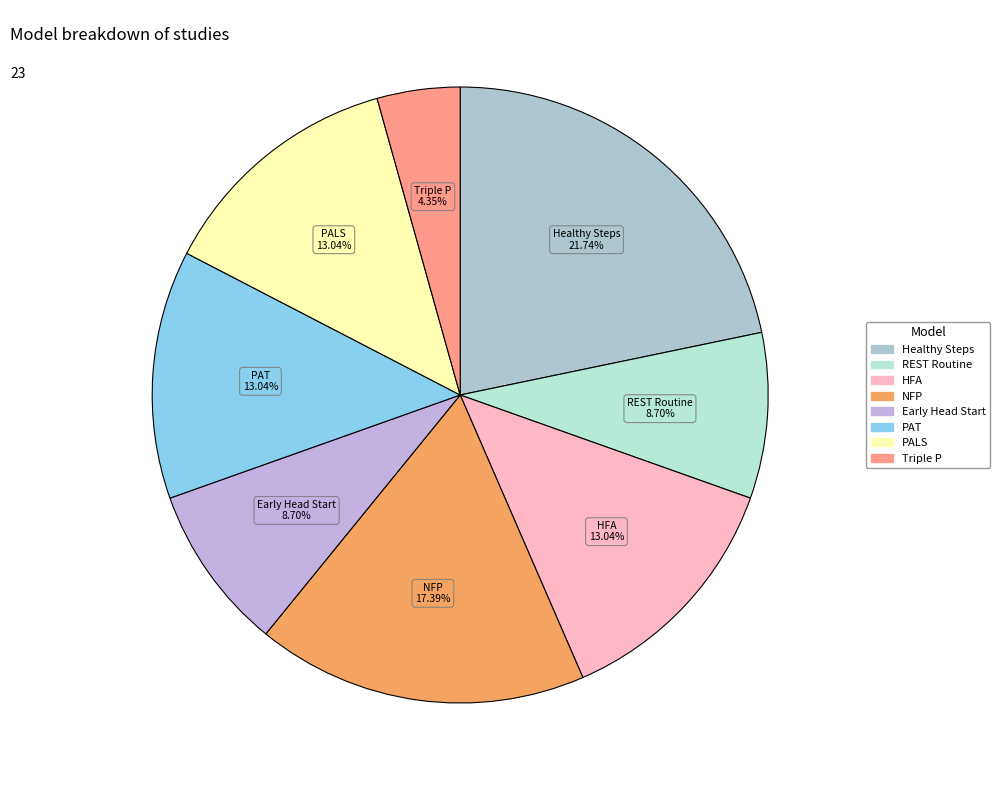

Rank the categories by value from highest to lowest.

Healthy Steps (National Evaluation 1996), Nurse-Family Partnership (NFP), Healthy Families America (HFA), Parents as Teachers (PAT), Play and Learning Strategies (PALS), REST Routine, Early Head Start Home-based option, Triple P - Positive Parenting Program